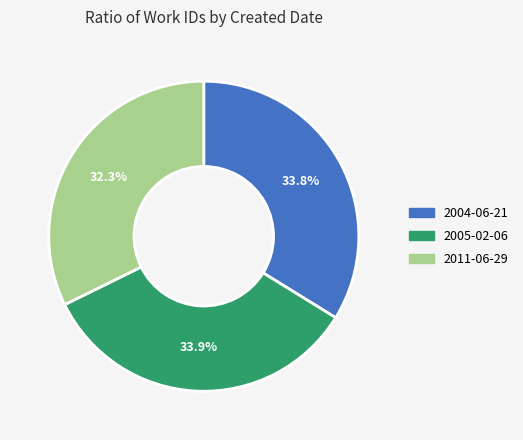

How many slices are in this pie chart?

3